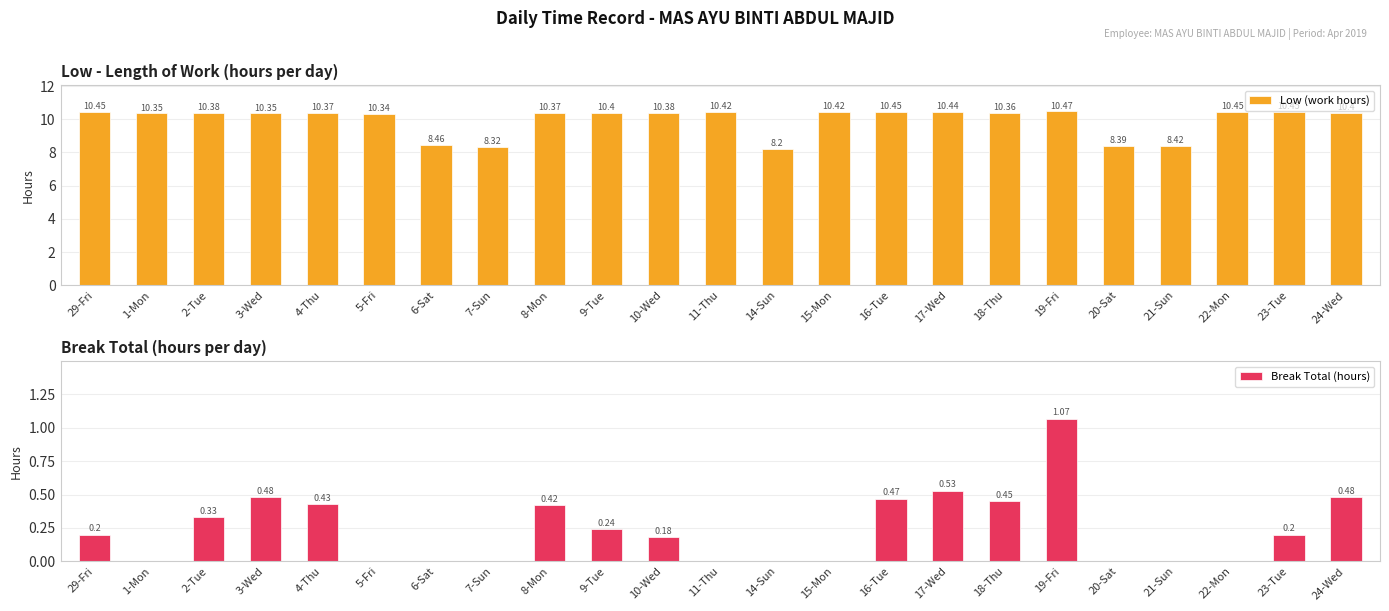

What is the maximum value for Break Total (hours)?

1.1